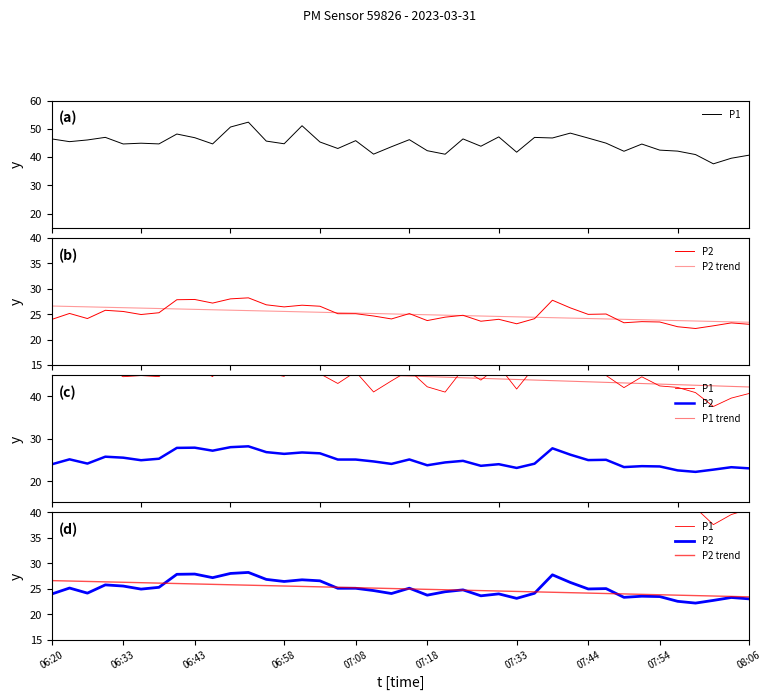

Is this an area chart (filled region under the line)?

No